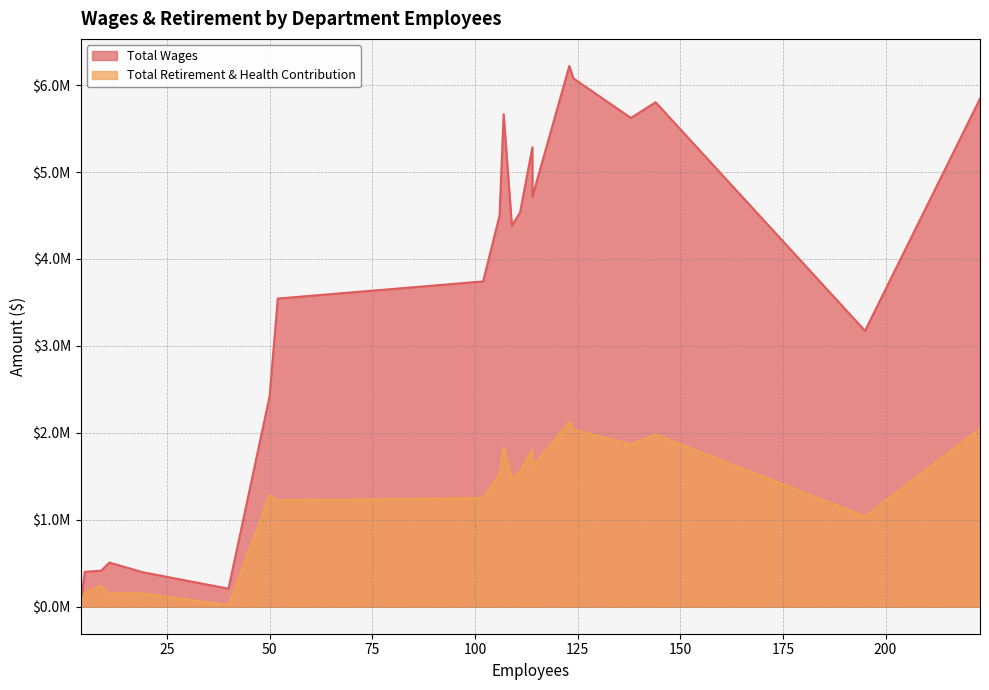

Which series has the widest spread of values?

Total Wages